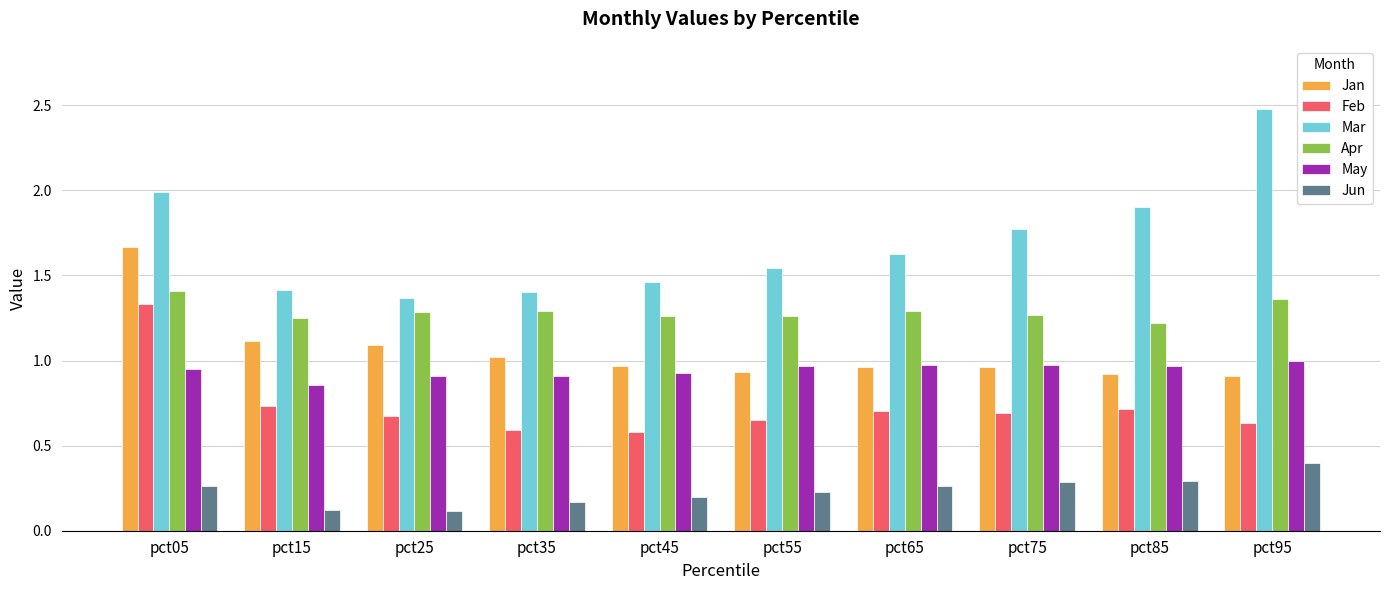

What is the maximum value shown in the chart?

2.5